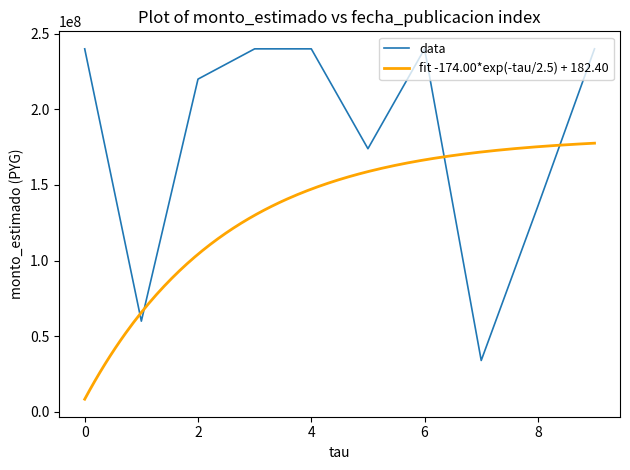

What is the change in value from 2019-06-24 to 2020-12-17?

+180000000